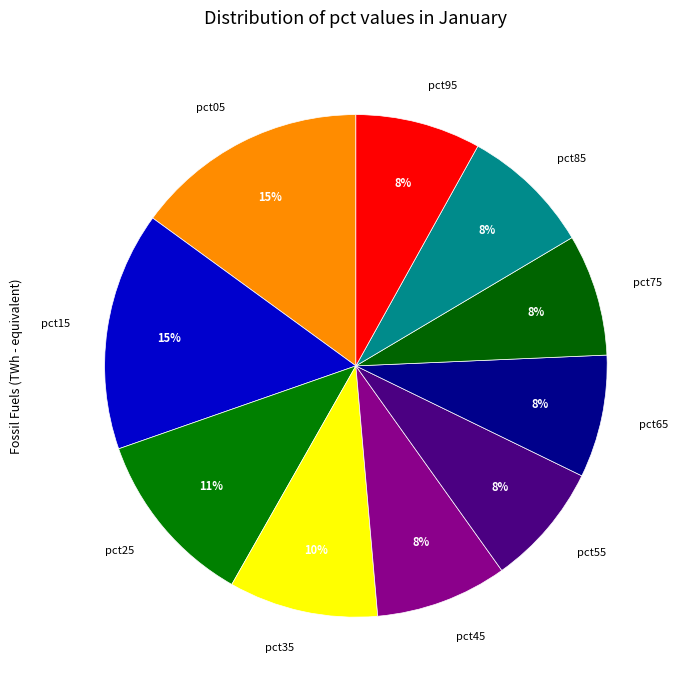

Combined, do pct15 and pct35 account for over 50%?

No